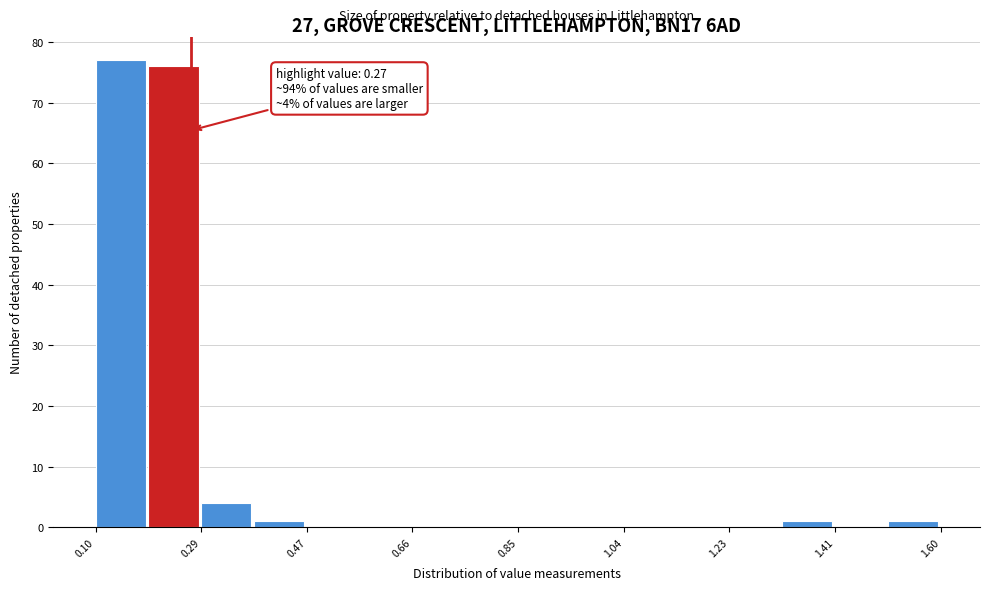

Which range on the x-axis has the tallest bar?

0.10 to 0.20